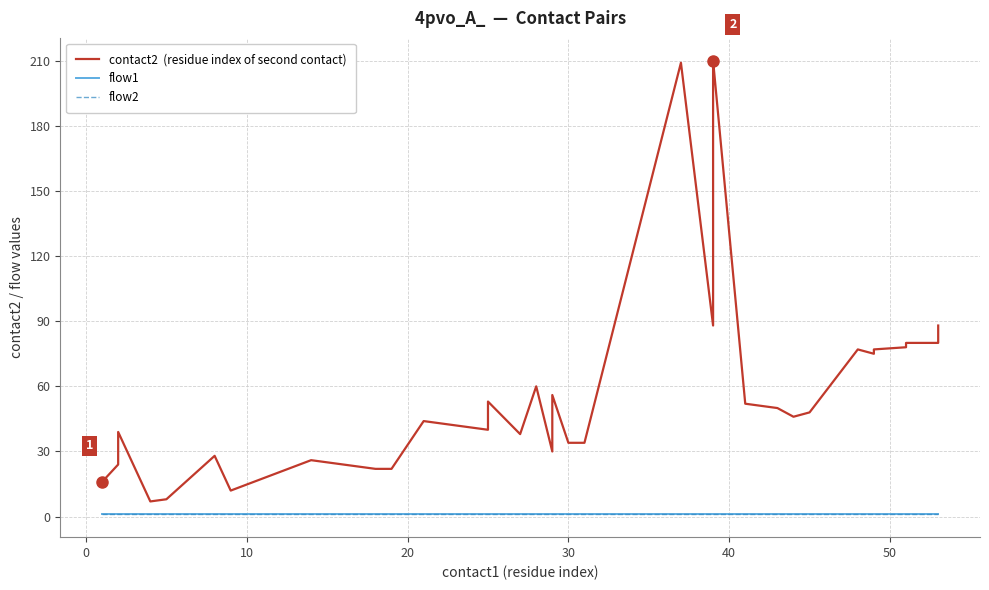

The flow1 series shows 1 at 28. True or false?

False